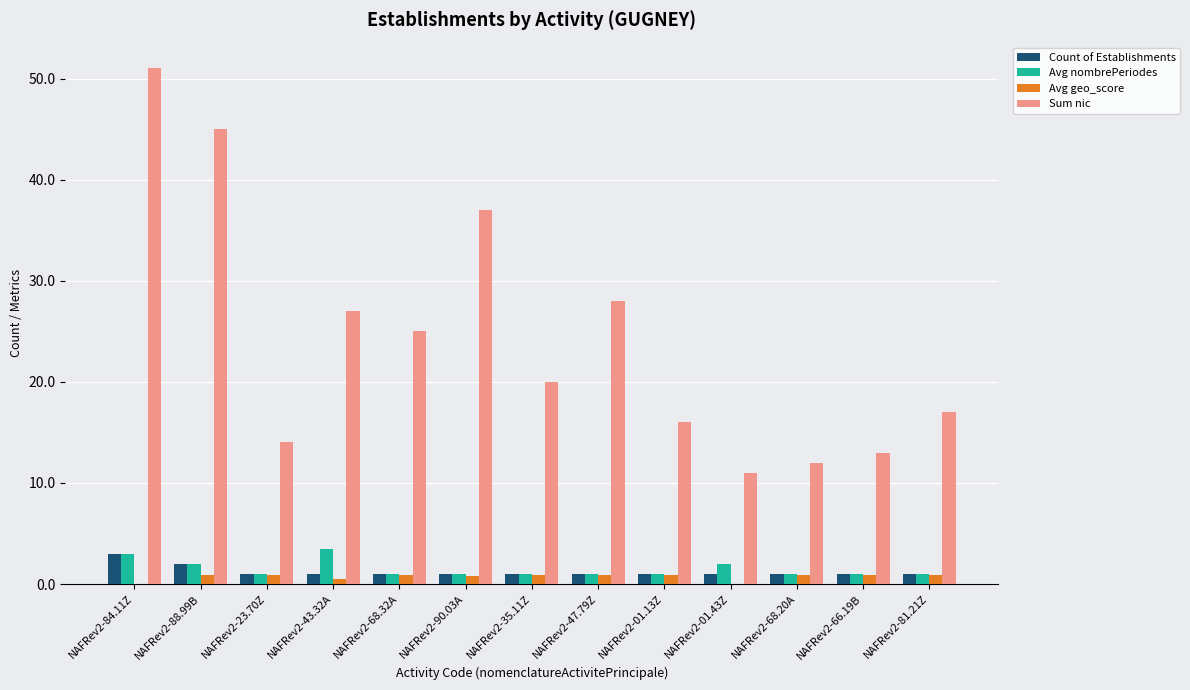

What is the sum of the Avg geo_score values at NAFRev2-68.32A and NAFRev2-01.13Z?

1.9